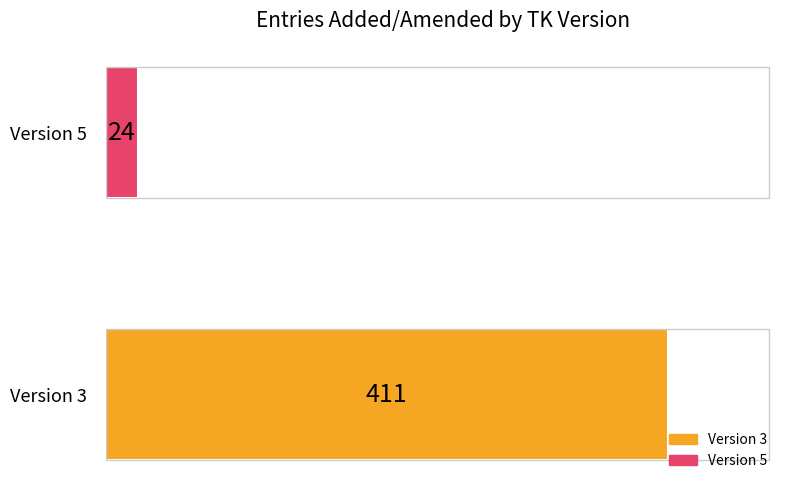

What is the smallest value displayed?

24